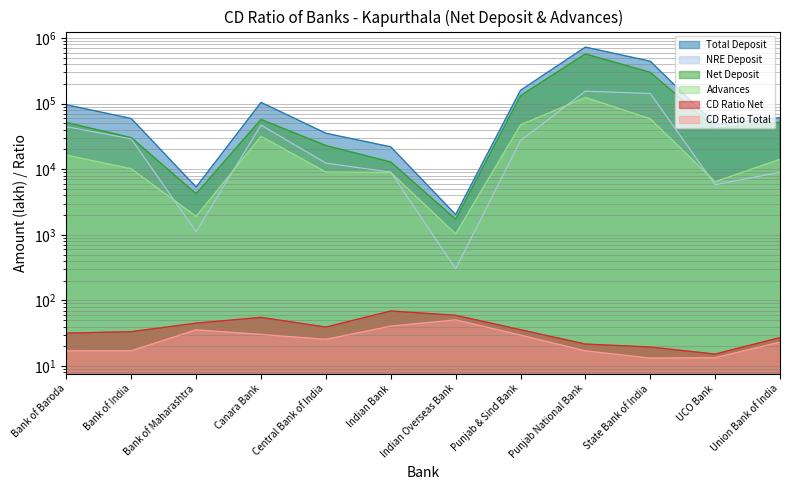

What are all the series names shown in the legend?

Total Deposit, NRE Deposit, Net Deposit, Advances, CD Ratio Net, CD Ratio Total